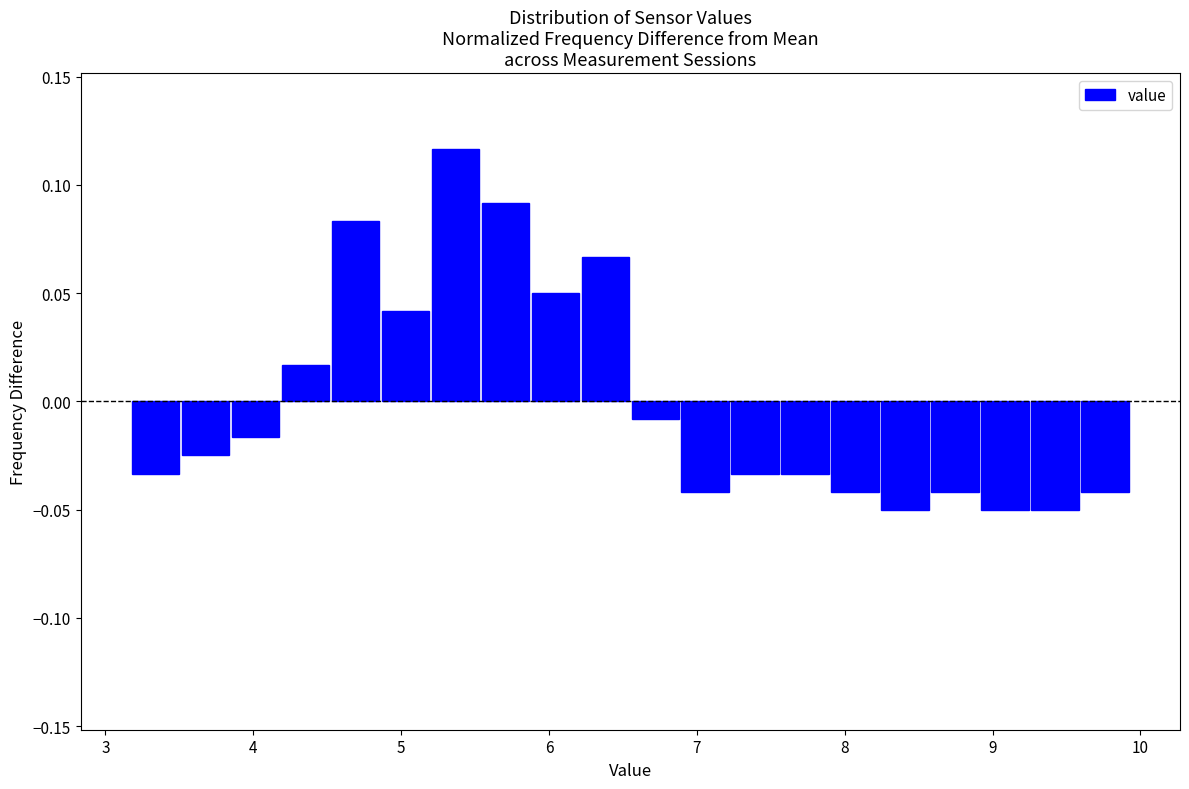

Read against the x-axis, roughly where is the centre of the tallest bar?

5.4